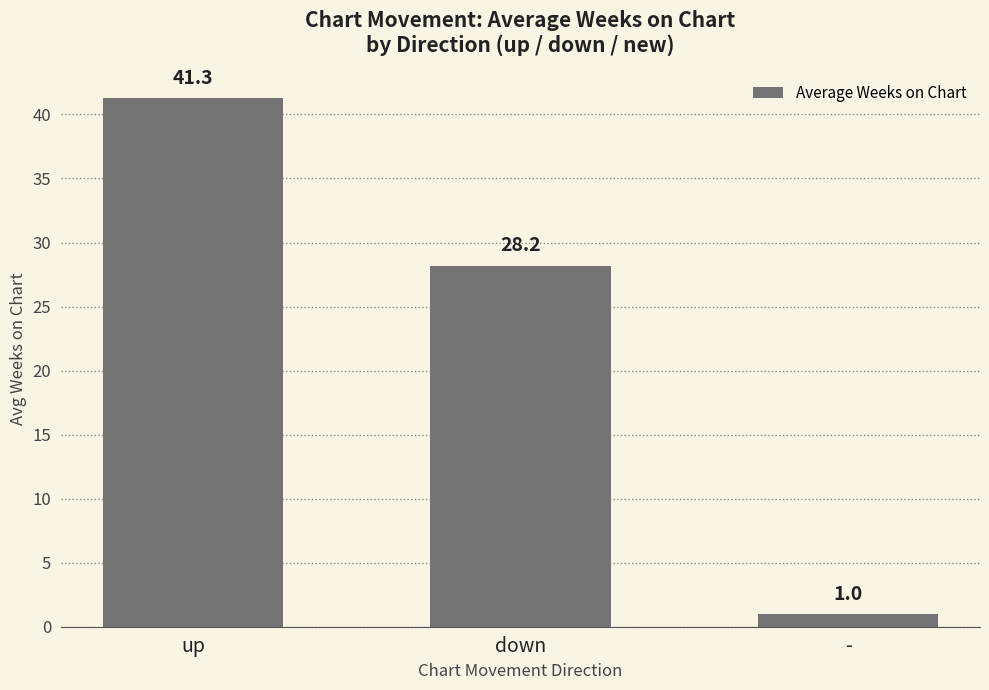

What is the label of the 1st bar from the right?

-